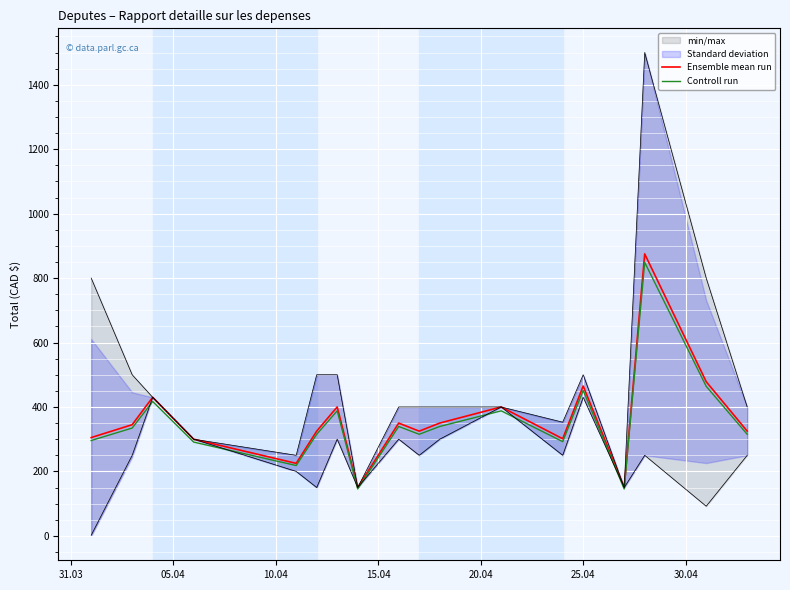

What is the minimum value for Ensemble mean run?

150.0